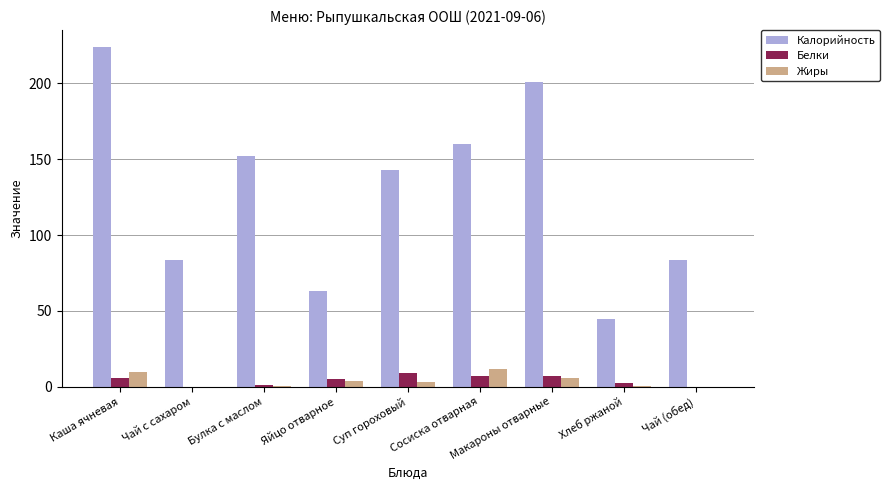

What is the greatest value displayed?

224.0